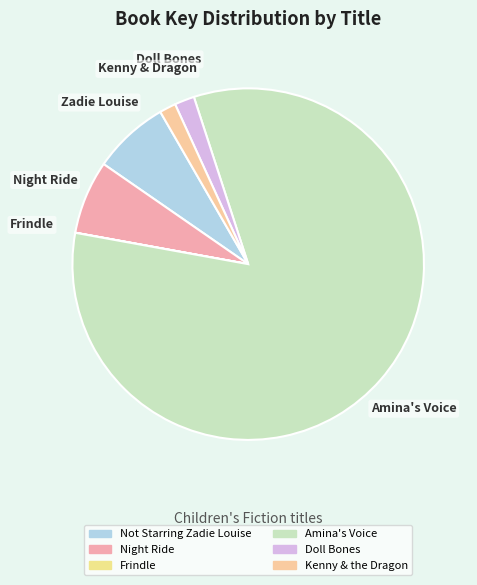

To the nearest percent, what is the difference between the Kenny & the Dragon and Not Starring Zadie Louise slice percentages?

6%